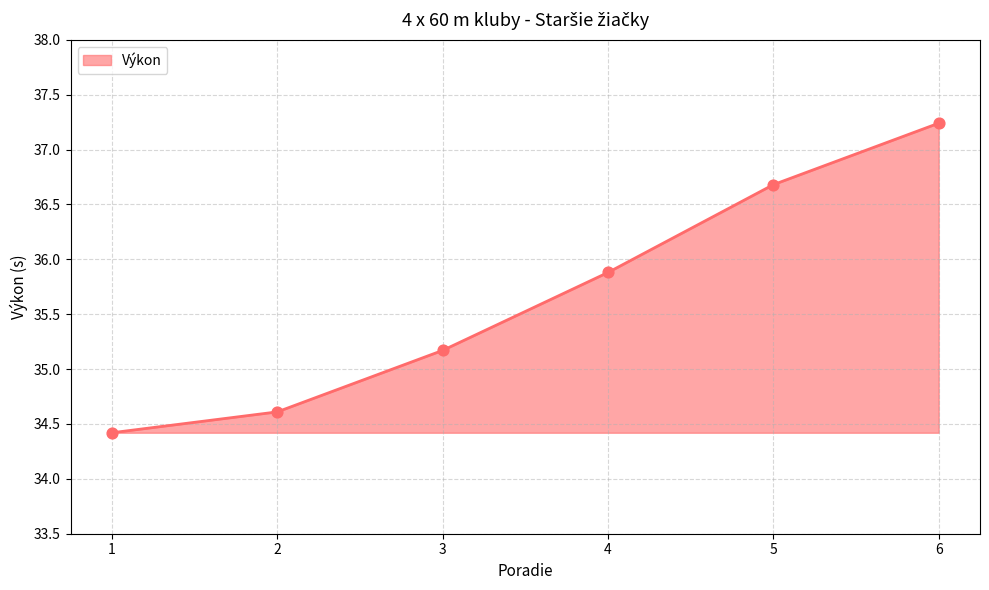

What is the change in value from 1 to 5?

+2.3